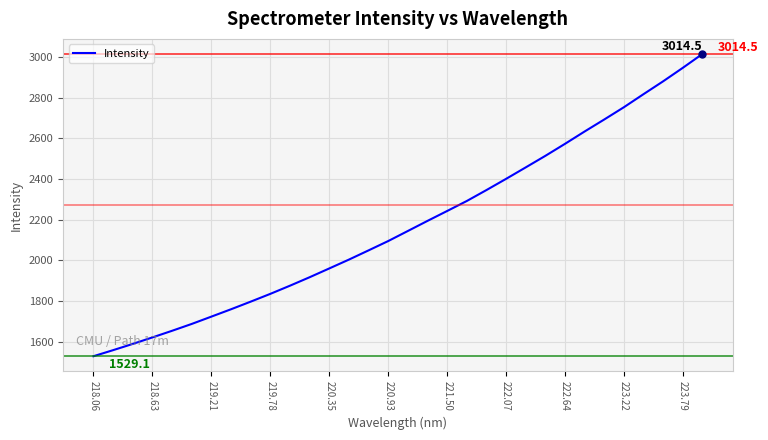

What is the greatest value displayed?

3014.5